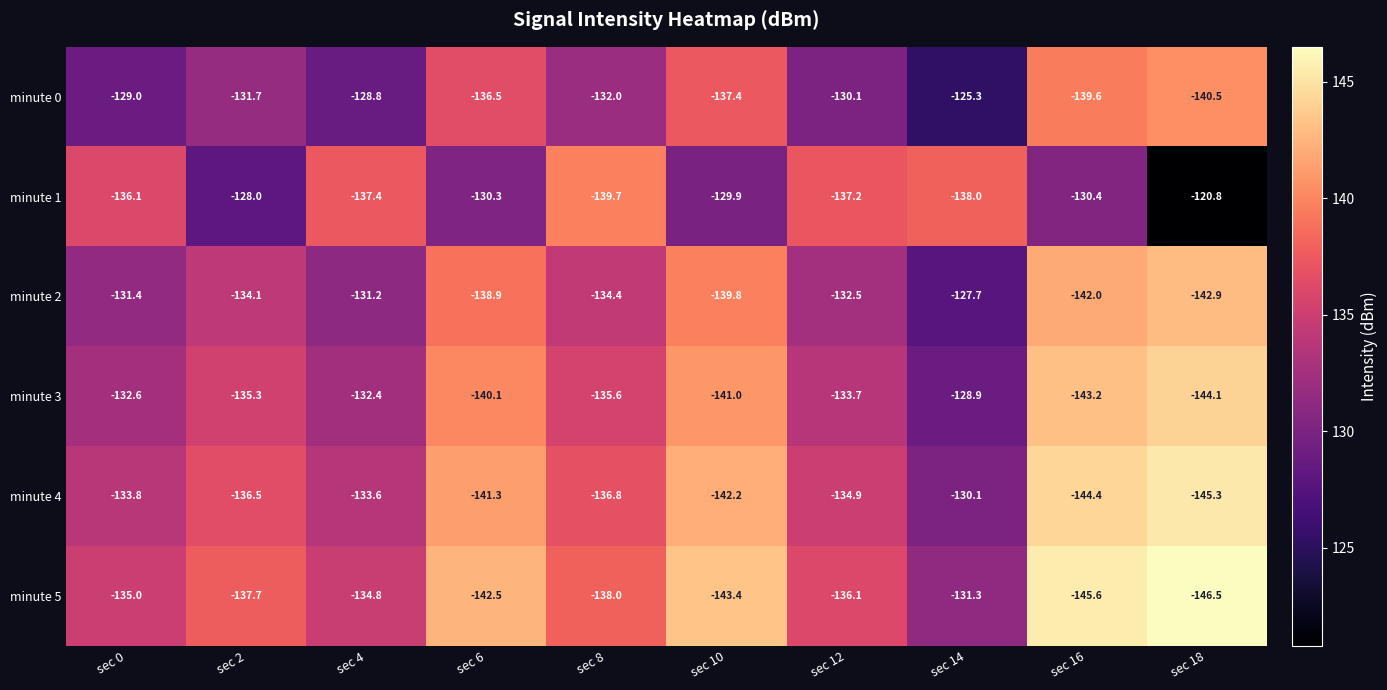

Rank the series at sec 6 from highest to lowest value.

minute 1, minute 0, minute 2, minute 3, minute 4, minute 5